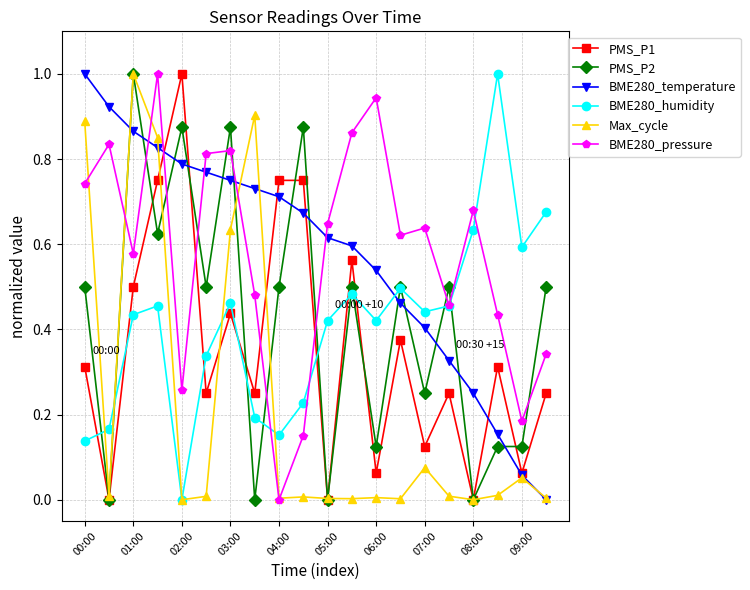

True or false: PMS_P1 and BME280_pressure cross at least once.

True